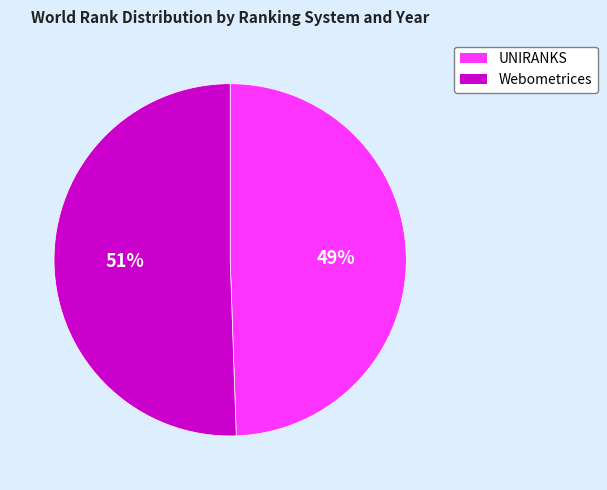

Is it true that UNIRANKS is 60% of the pie?

False